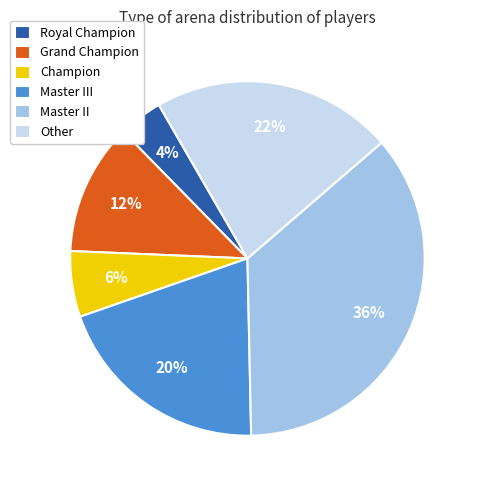

What is the ratio of the value at Other to the value at Grand Champion?

1.8